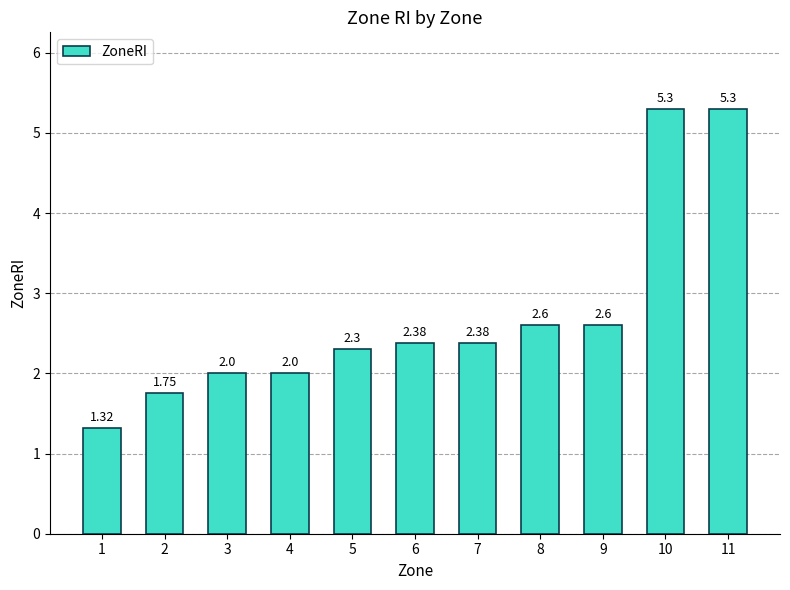

What is the change in value from 3 to 9?

+0.6